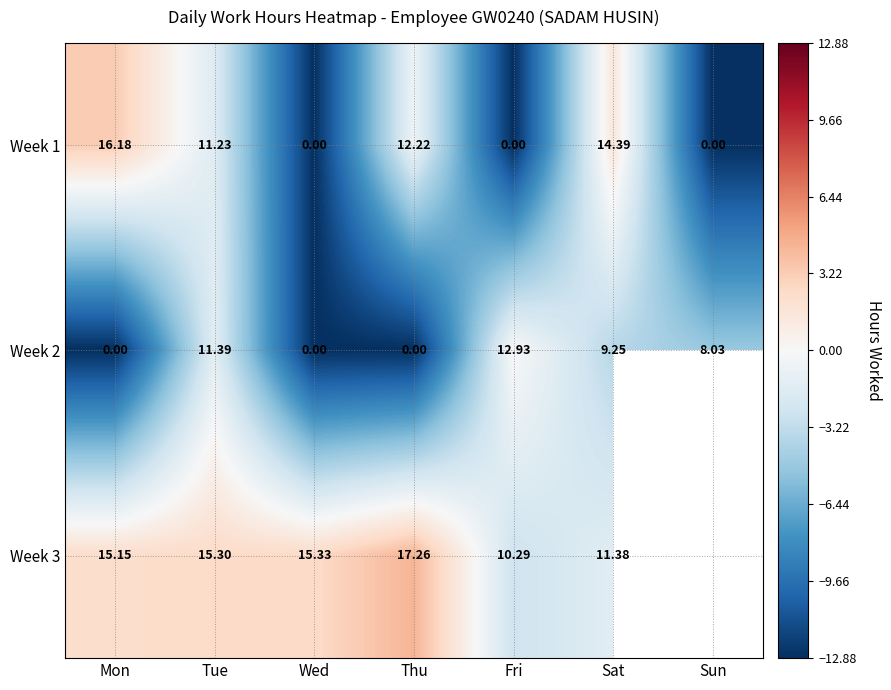

What is the total value across all series at Fri?

23.2